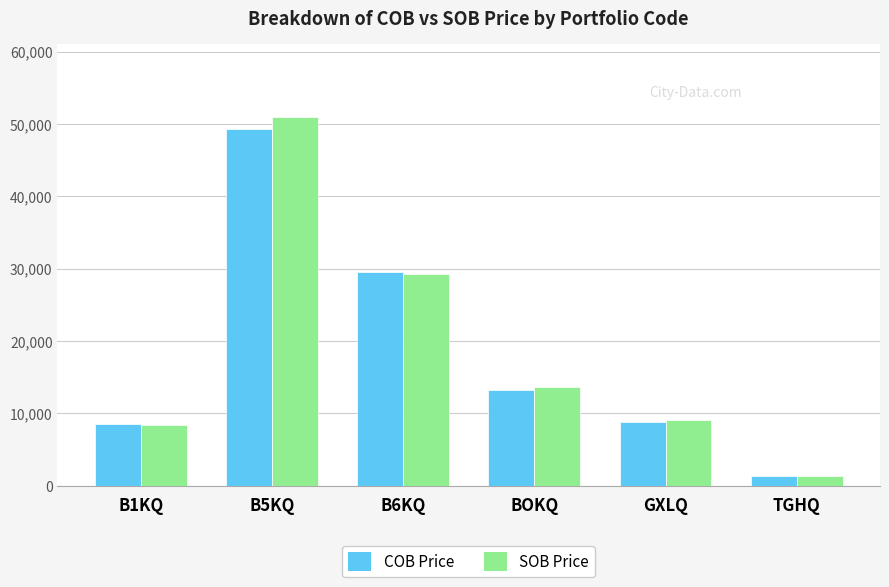

What is the difference between the maximum and second lowest values in the SOB Price series?

42570